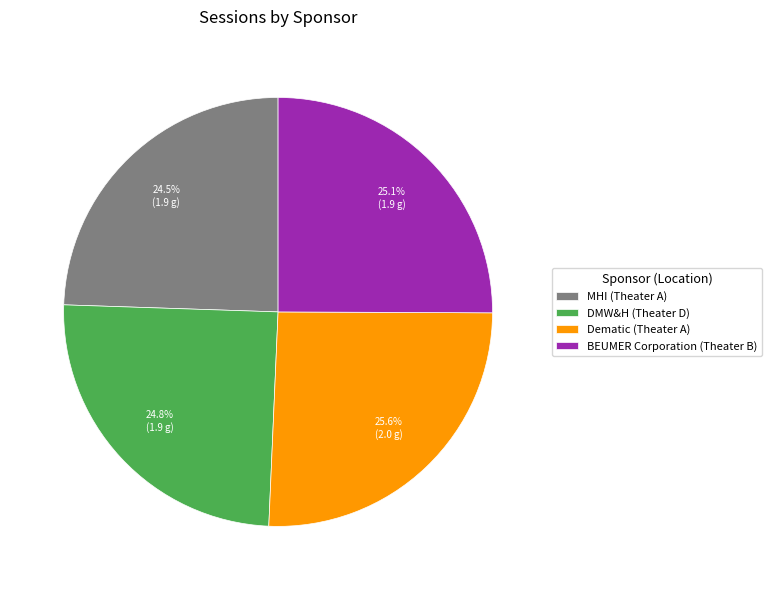

Is the sum of Dematic (Theater A) and BEUMER Corporation (Theater B) greater than half?

Yes